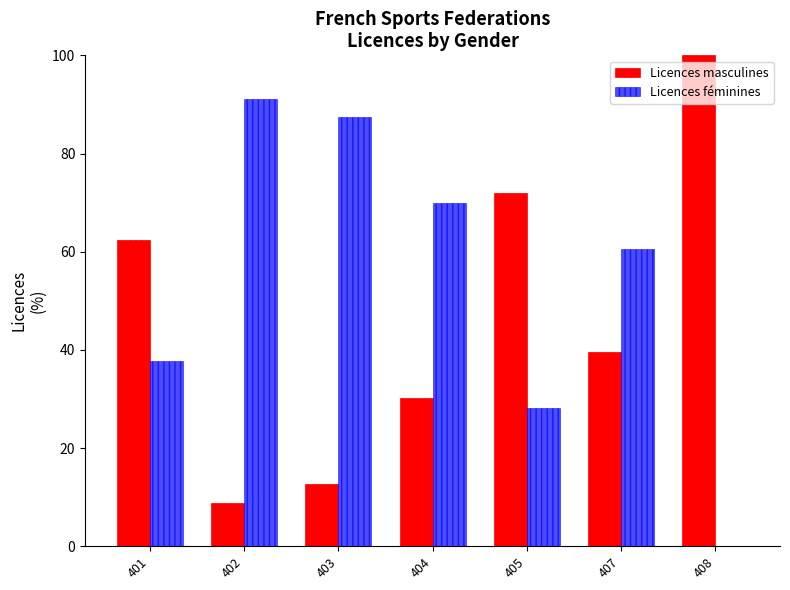

At which label does Licences féminines reach its peak?

402